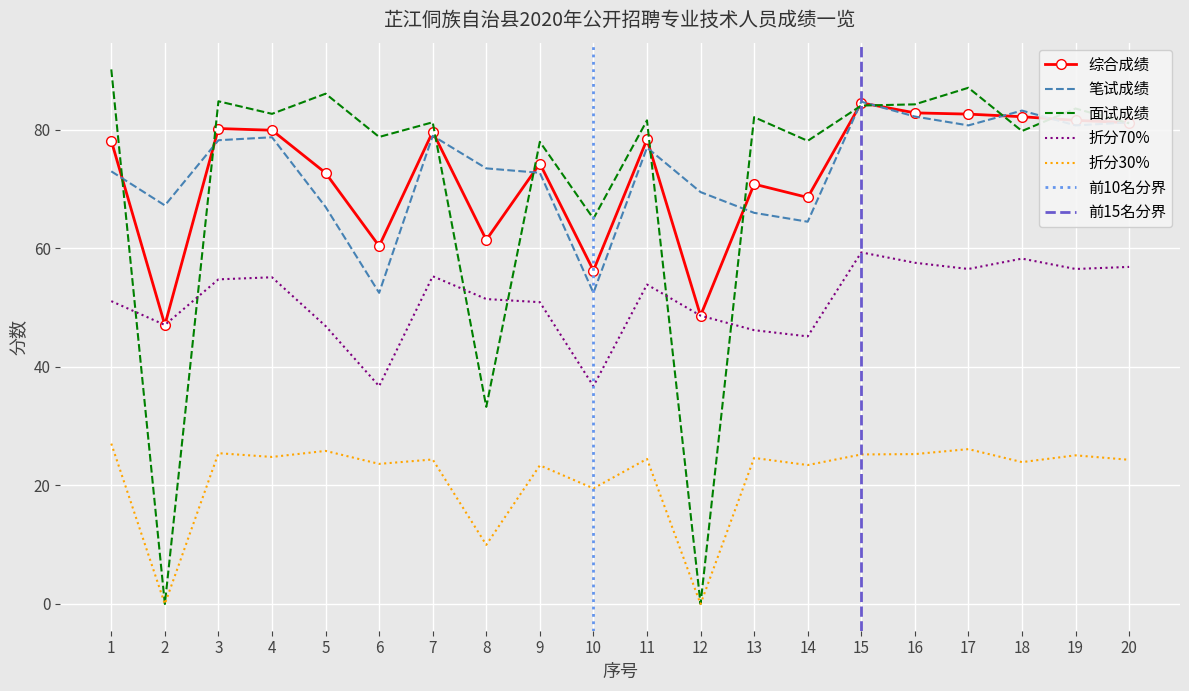

Which series changed the most between 19 and 20?

面试成绩